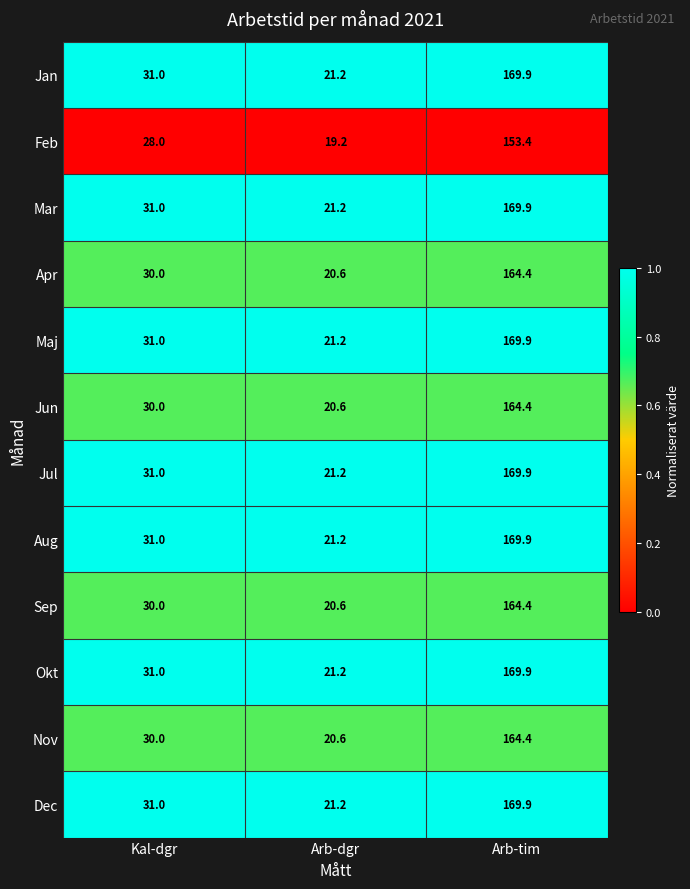

What is the difference between the Mar values at Kal-dgr and Arb-dgr?

9.8